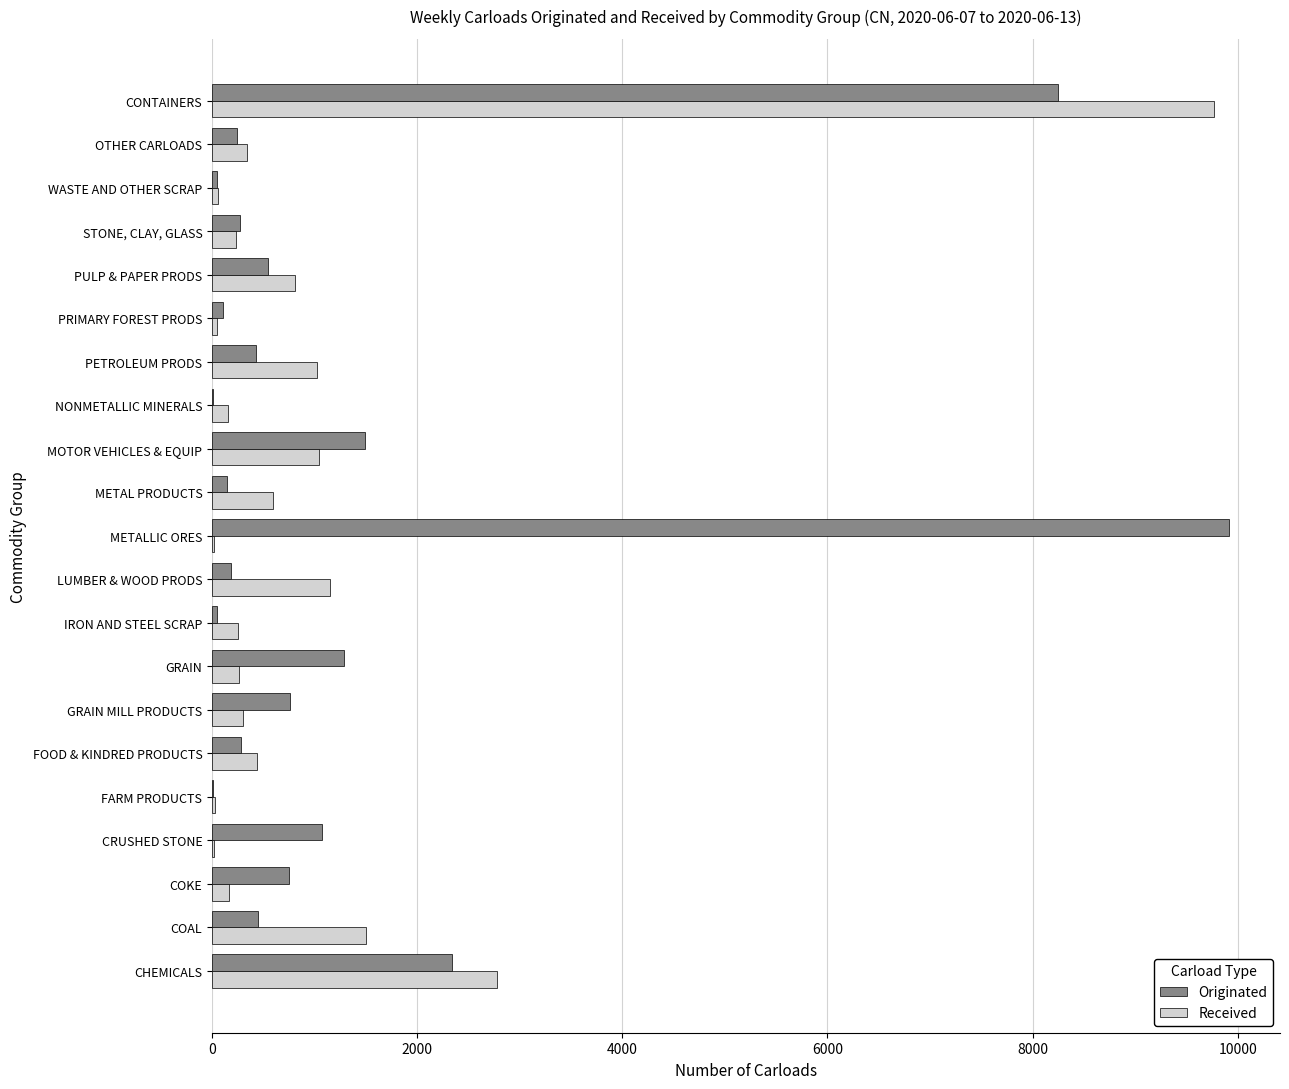

Is it true that Originated equals 428 at PETROLEUM PRODS?

True